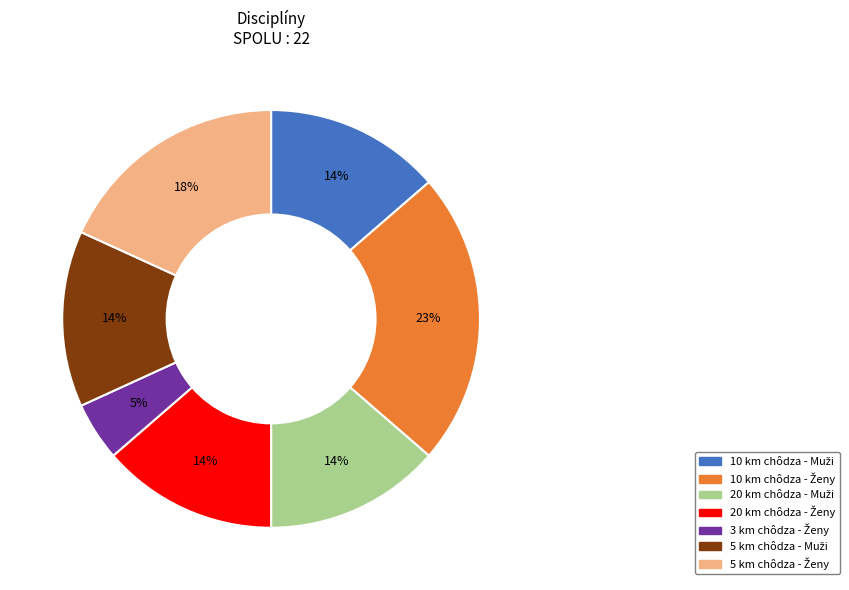

To the nearest percent, what is the average slice percentage?

14%